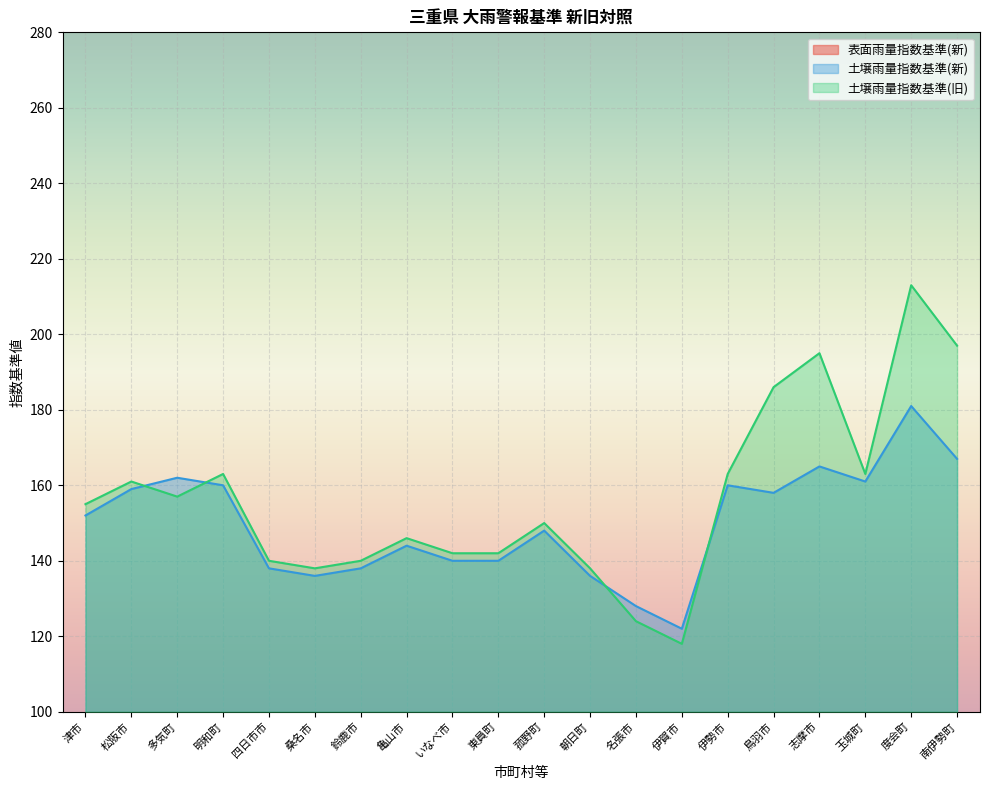

At which category does 土壌雨量指数基準(旧) reach its first local peak?

松阪市